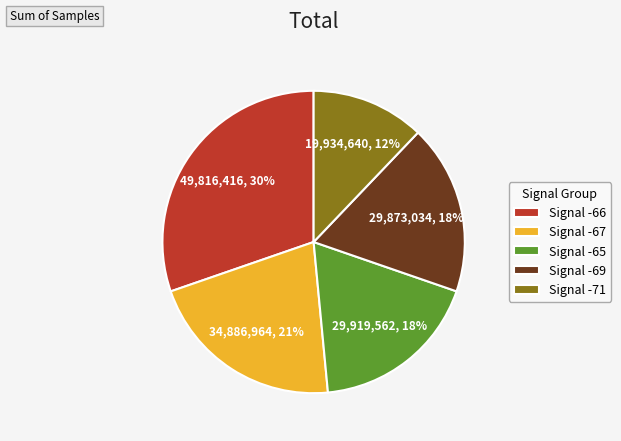

True or false: Signal -67 accounts for 14% of the total.

False